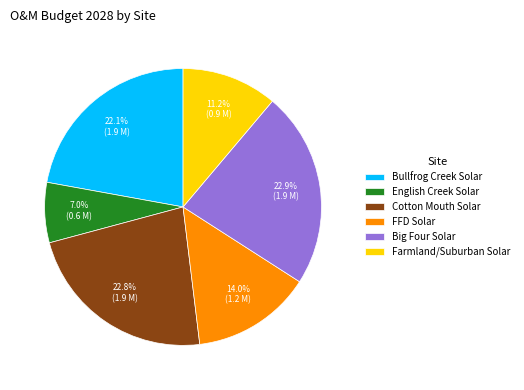

What percentage do Cotton Mouth Solar and Big Four Solar together represent?

45.7%